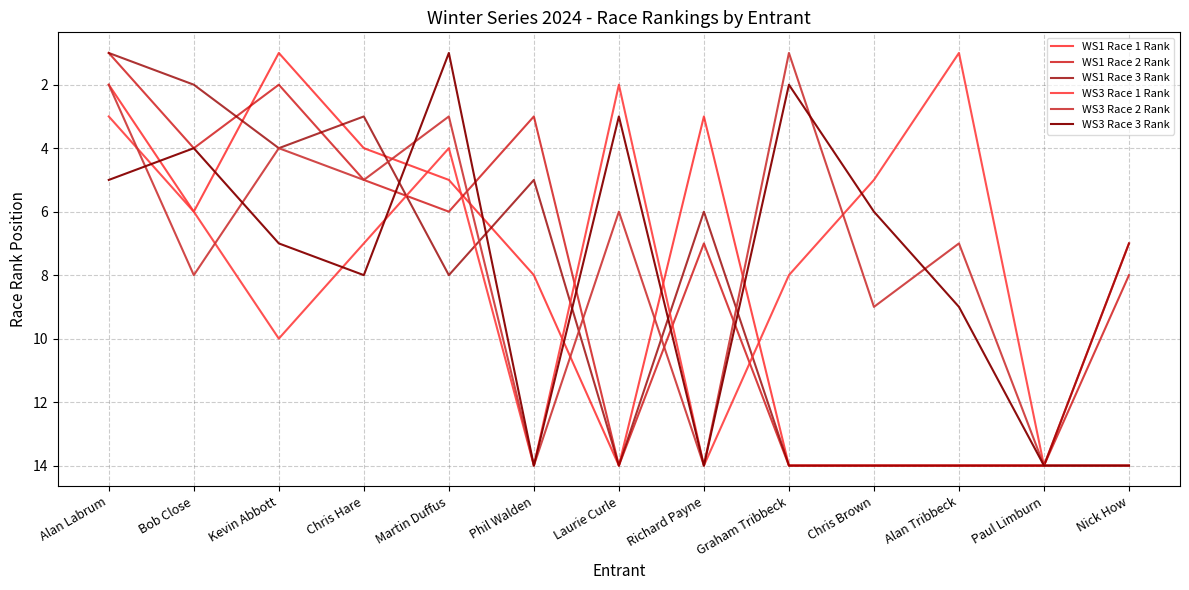

How many interior local valleys does the WS3 Race 2 Rank series have?

5